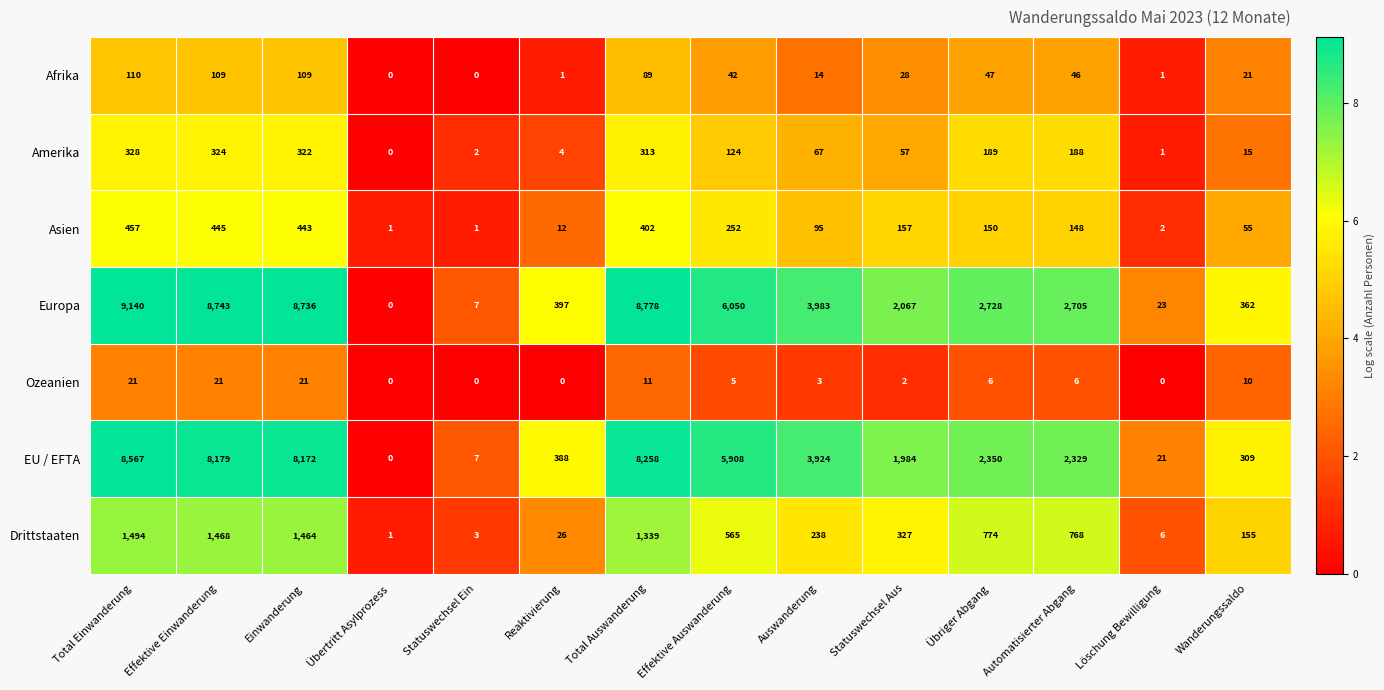

The Europa series shows 2067 at Statuswechsel Aus. True or false?

True